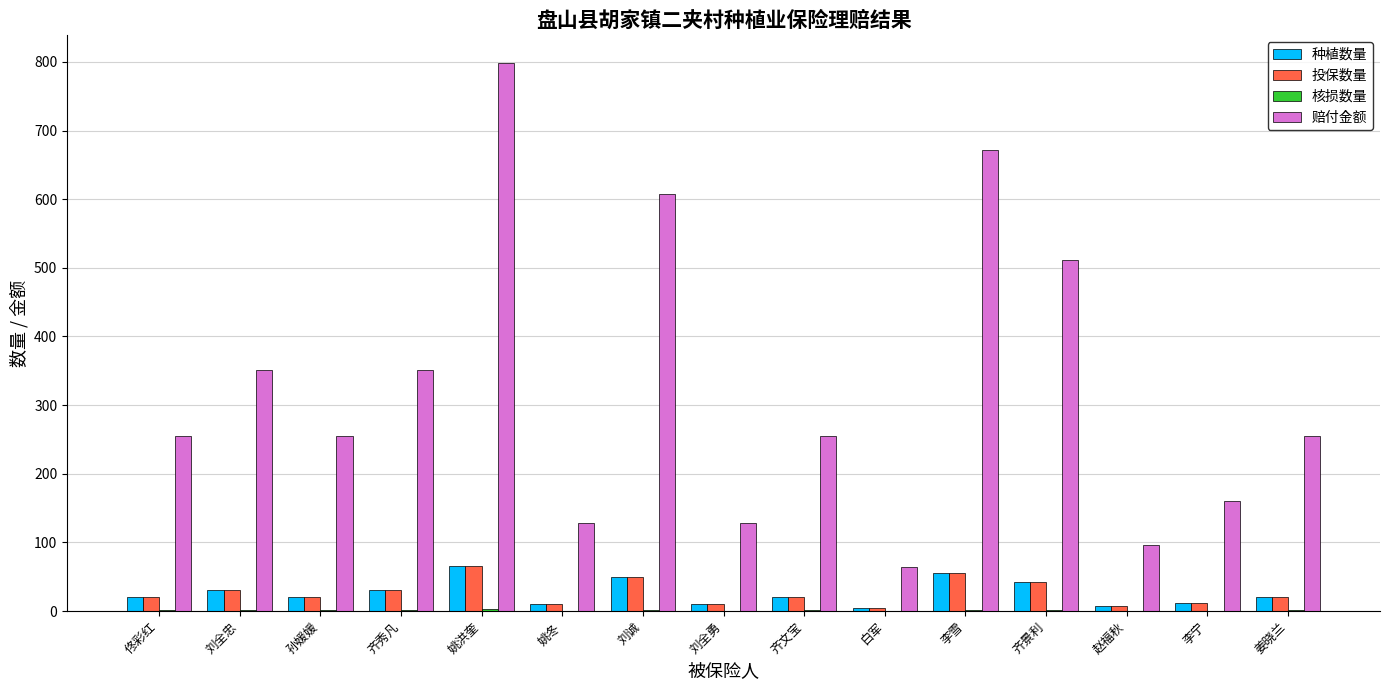

At which category is the sum across all series the highest?

姚洪奎